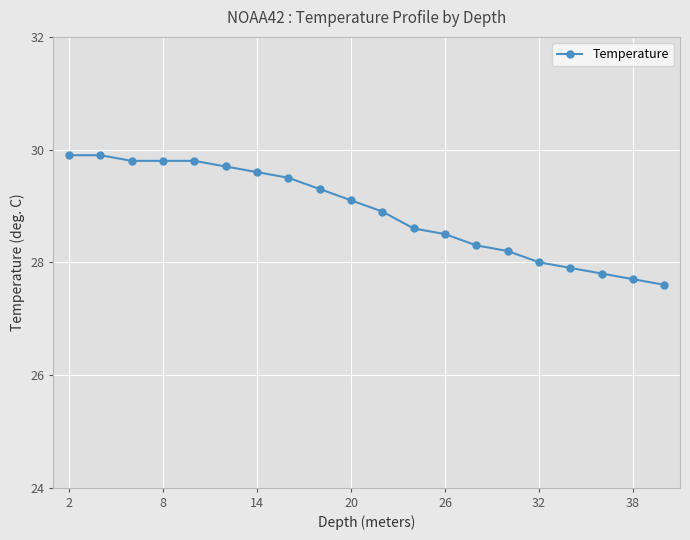

What is the value of the 7th point from the left?

29.6